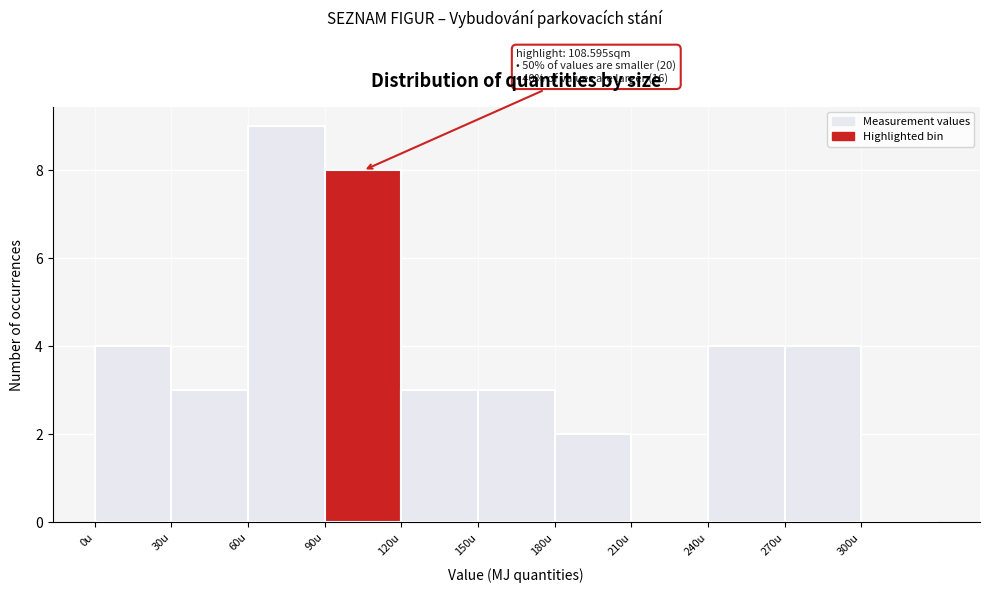

Which range on the x-axis has the tallest bar?

60 to 90